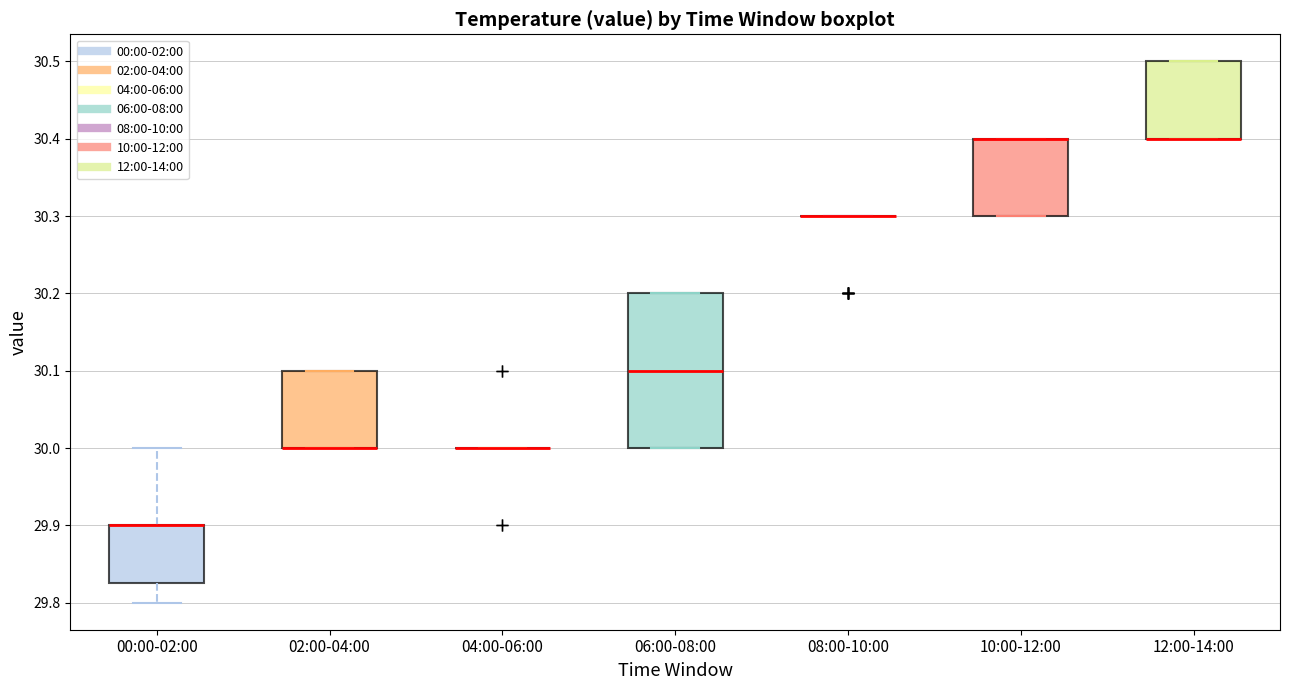

Reading left to right, transcribe this box plot: for each box, give where its median line is, the range the box spans, and where its two whiskers end, as read against the y-axis. The values are not printed on the chart, so give them approximately, as read against the axis.

00:00-02:00: median 29.90 (drawn on the box's upper edge), box 29.83 to 29.90, whiskers 29.80 to 30.00
02:00-04:00: median 30.00 (drawn on the box's lower edge), box 30.00 to 30.10, whiskers 30.00 to 30.10
04:00-06:00: box collapsed to a line at 30.00, whiskers 30.00 to 30.00
06:00-08:00: median 30.10, box 30.00 to 30.20, whiskers 30.00 to 30.20
08:00-10:00: box collapsed to a line at 30.30, whiskers 30.30 to 30.30
10:00-12:00: median 30.40 (drawn on the box's upper edge), box 30.30 to 30.40, whiskers 30.30 to 30.40
12:00-14:00: median 30.40 (drawn on the box's lower edge), box 30.40 to 30.50, whiskers 30.40 to 30.50